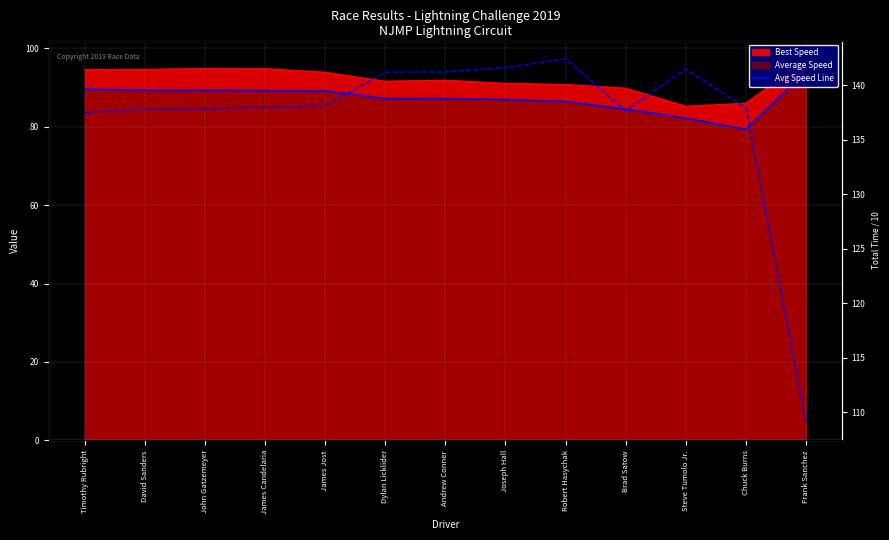

What is the greatest value displayed?

142.4